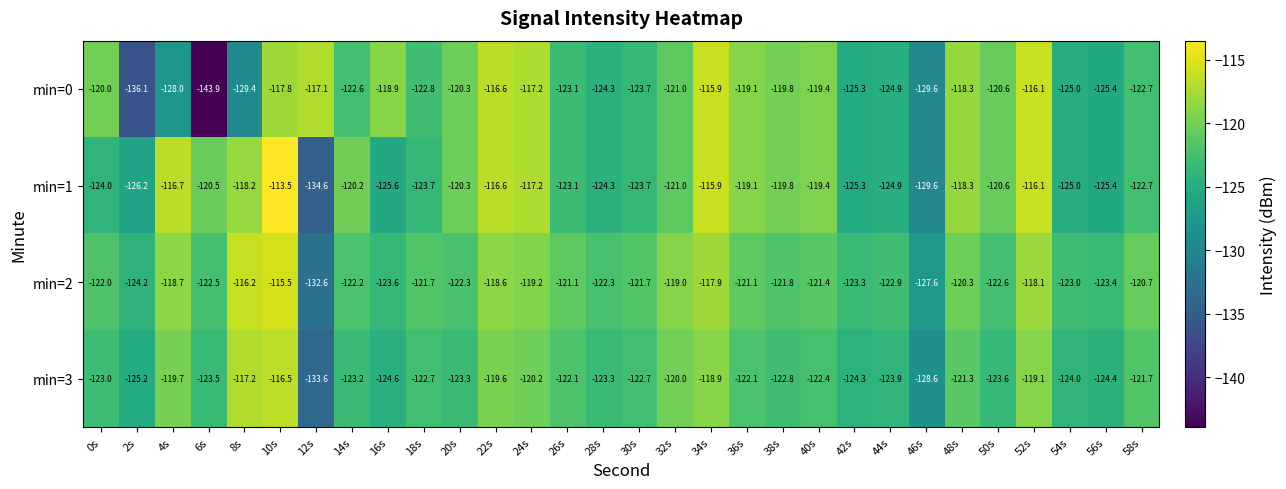

Is the value of min=0 at 32s greater than the value of min=1 at 4s?

No